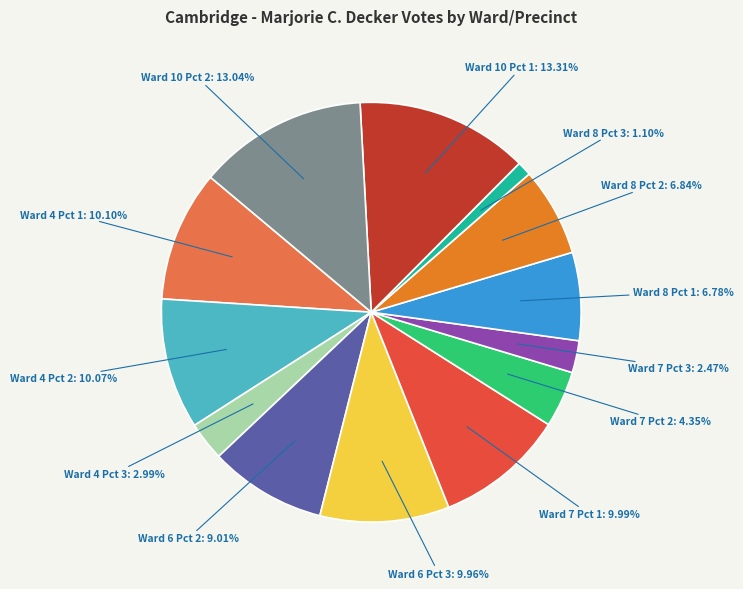

Does any single category account for the majority?

No